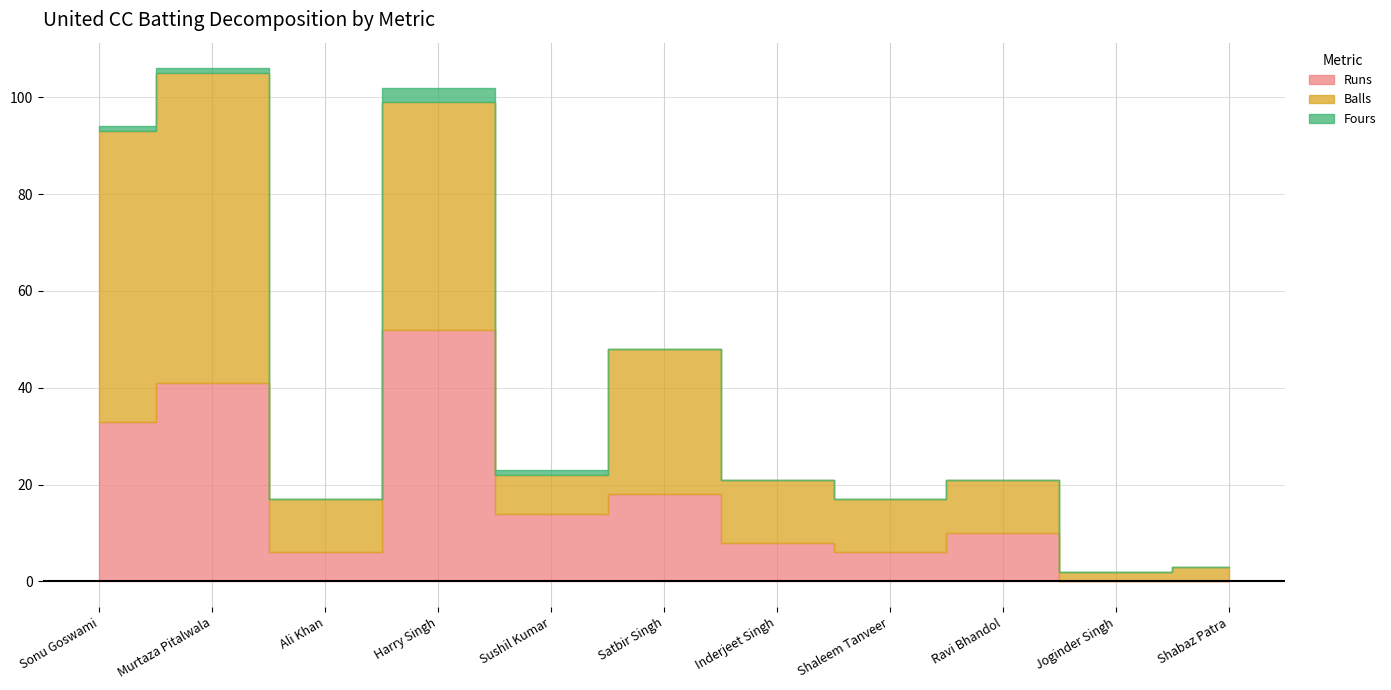

Does the chart have visible grid lines?

Yes